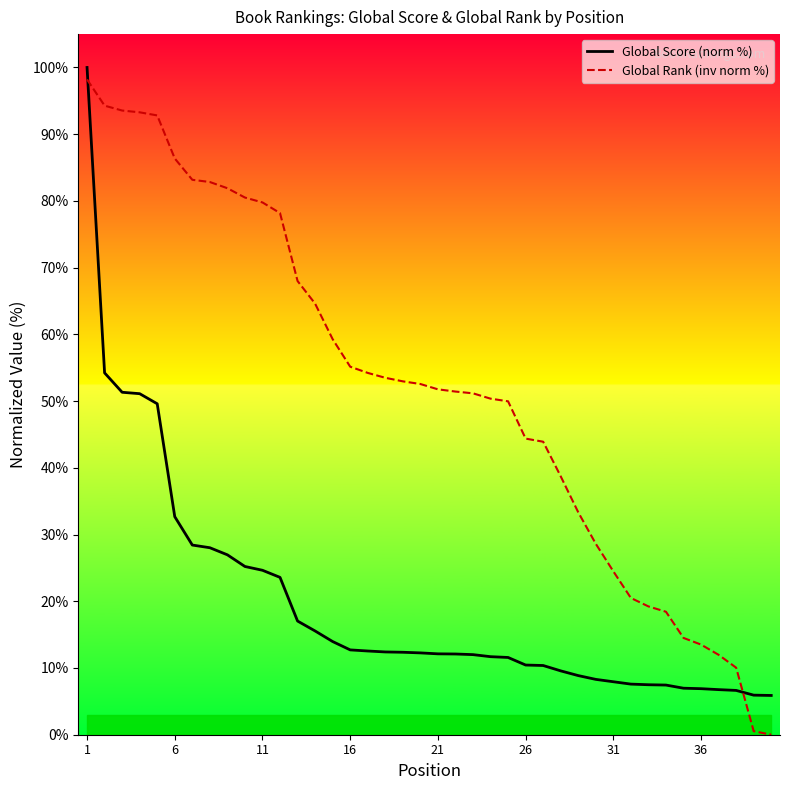

How many distinct data groups are displayed?

2